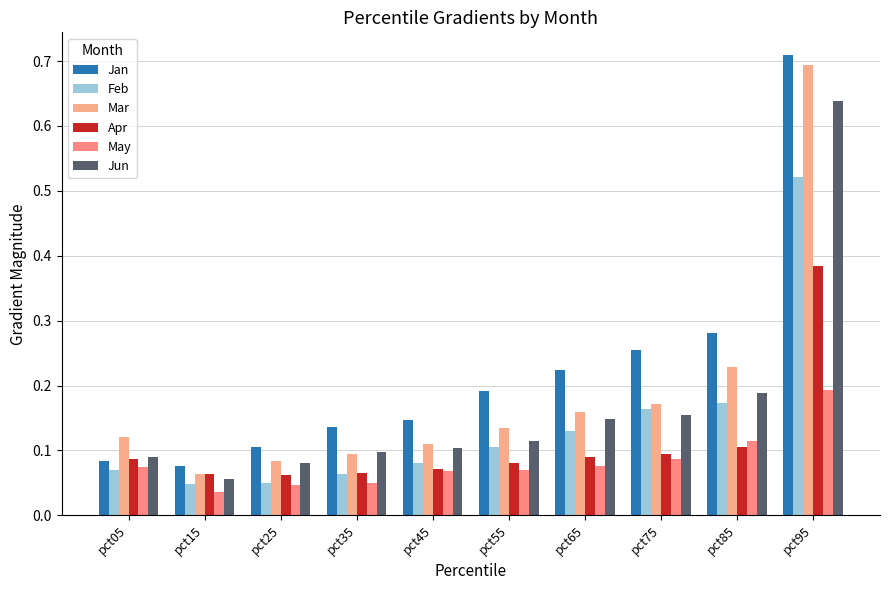

Is the value of Mar at pct85 greater than the value of Jun at pct15?

Yes